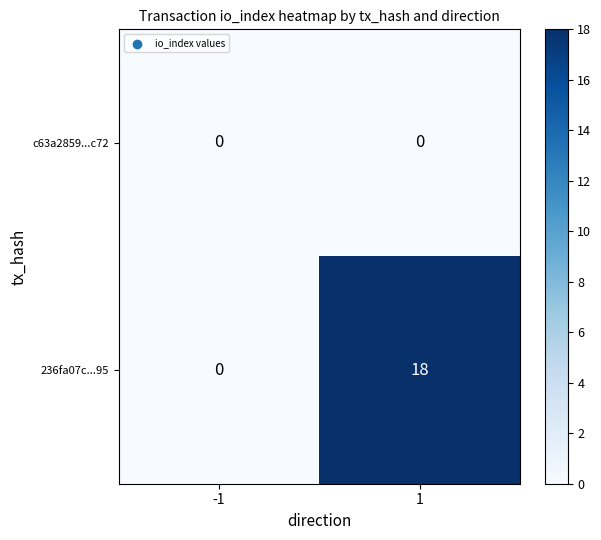

At which category is the sum across all series the highest?

1